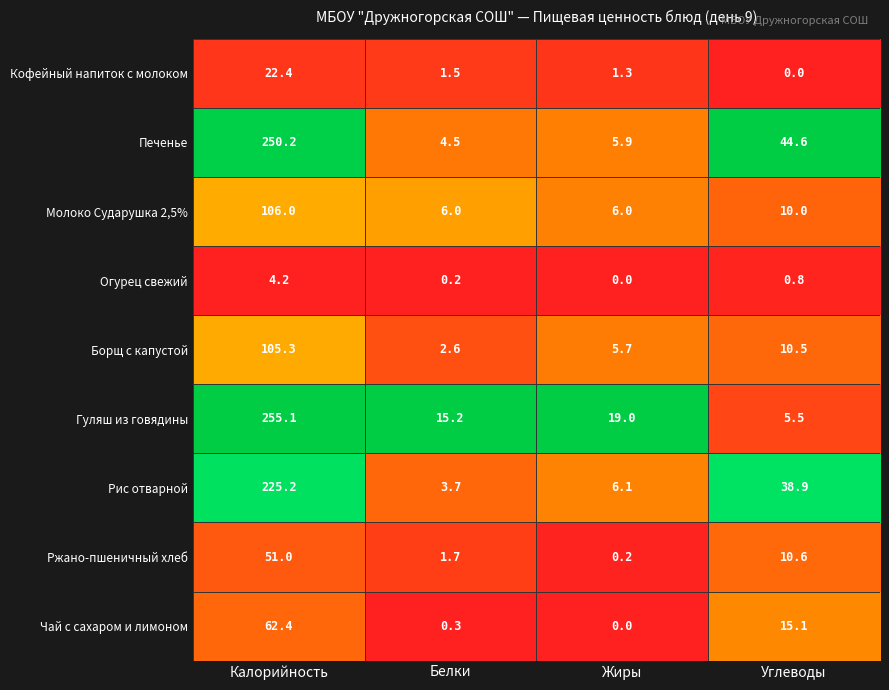

Which series has the largest total across all categories?

Печенье